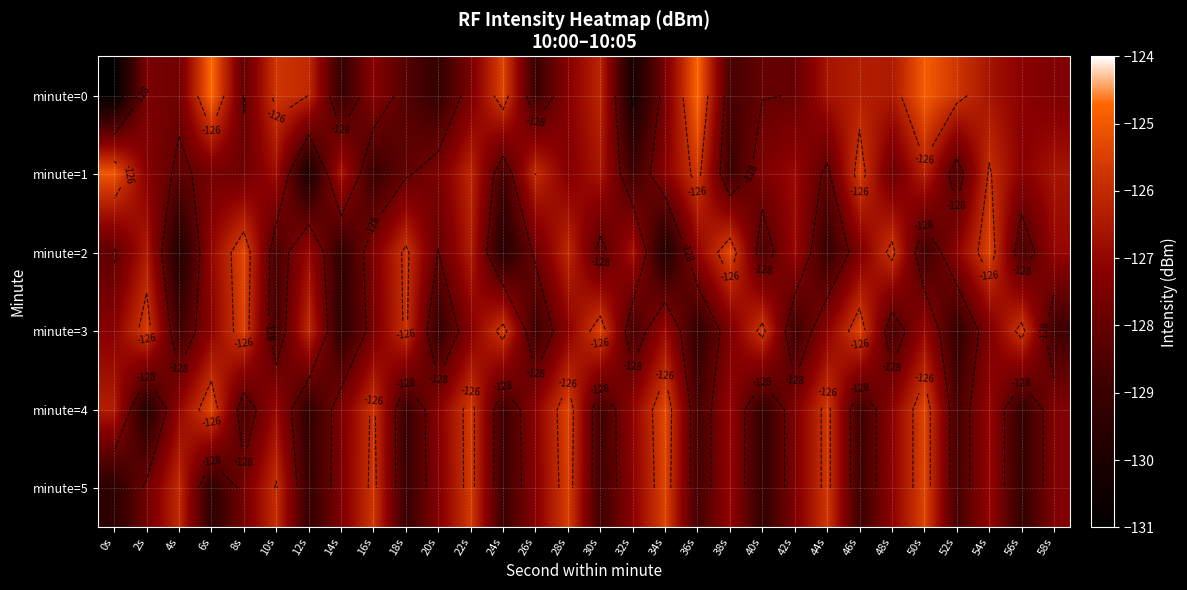

Which series has the largest range (max minus min)?

minute=0